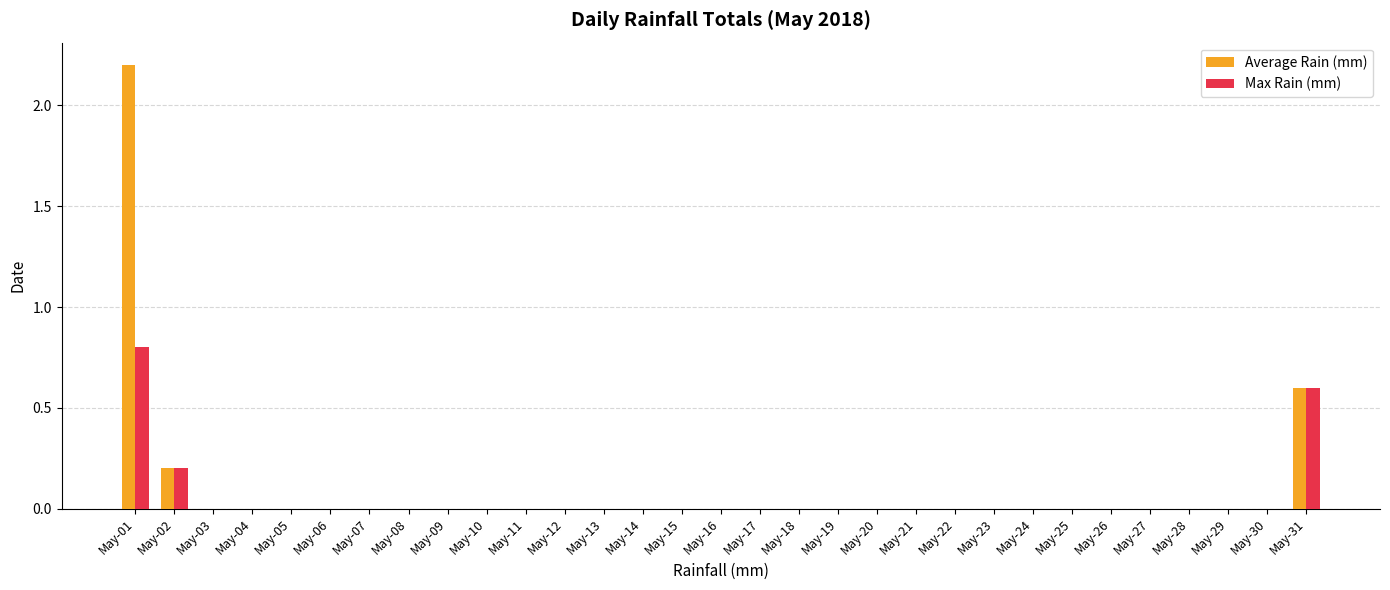

Which category has the highest value across all series?

May-01